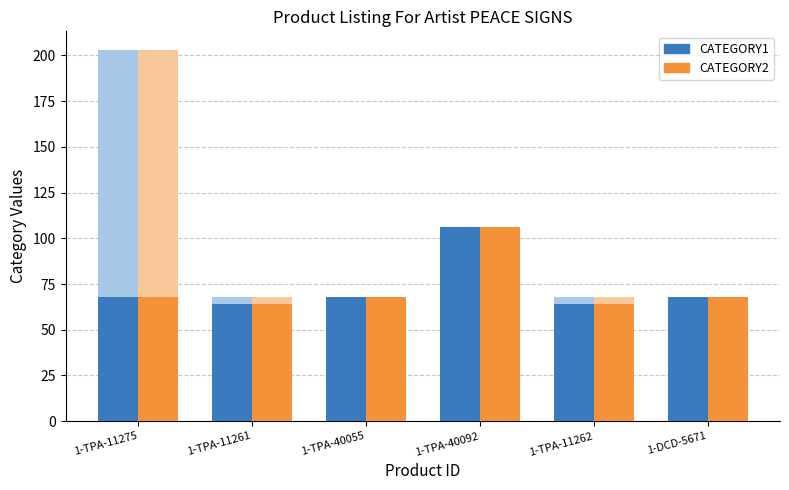

Reading left to right, list all the values displayed in this chart.

CATEGORY1: 68	64	68	106	64	68
CATEGORY2: 68	64	68	106	64	68